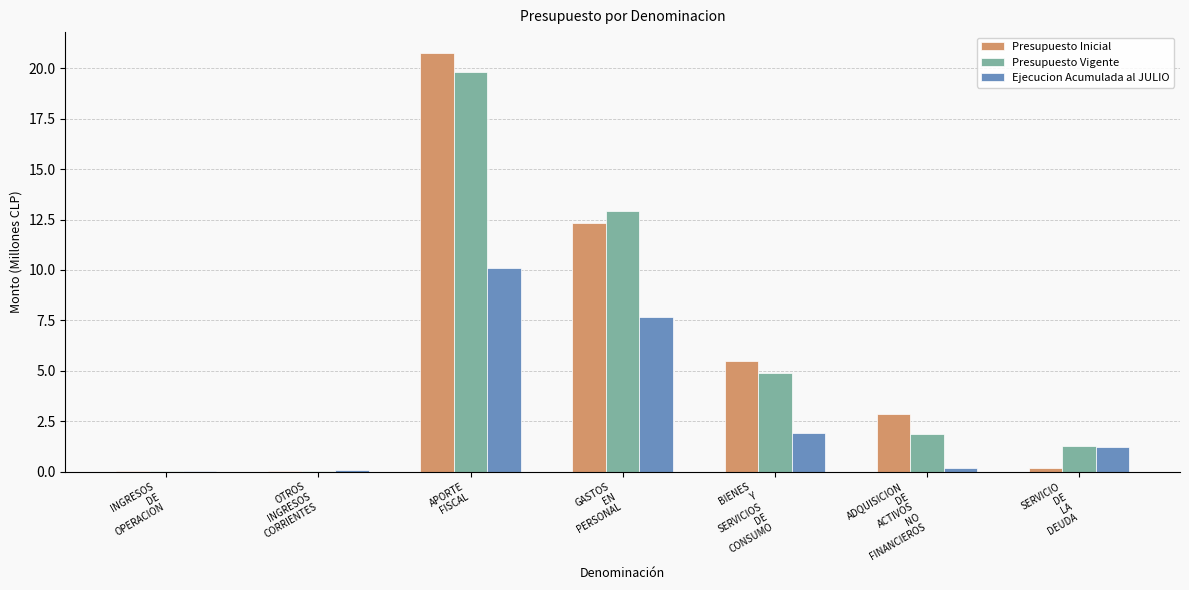

What value does the Presupuesto Vigente series have at BIENES
Y
SERVICIOS
DE
CONSUMO?

4.9